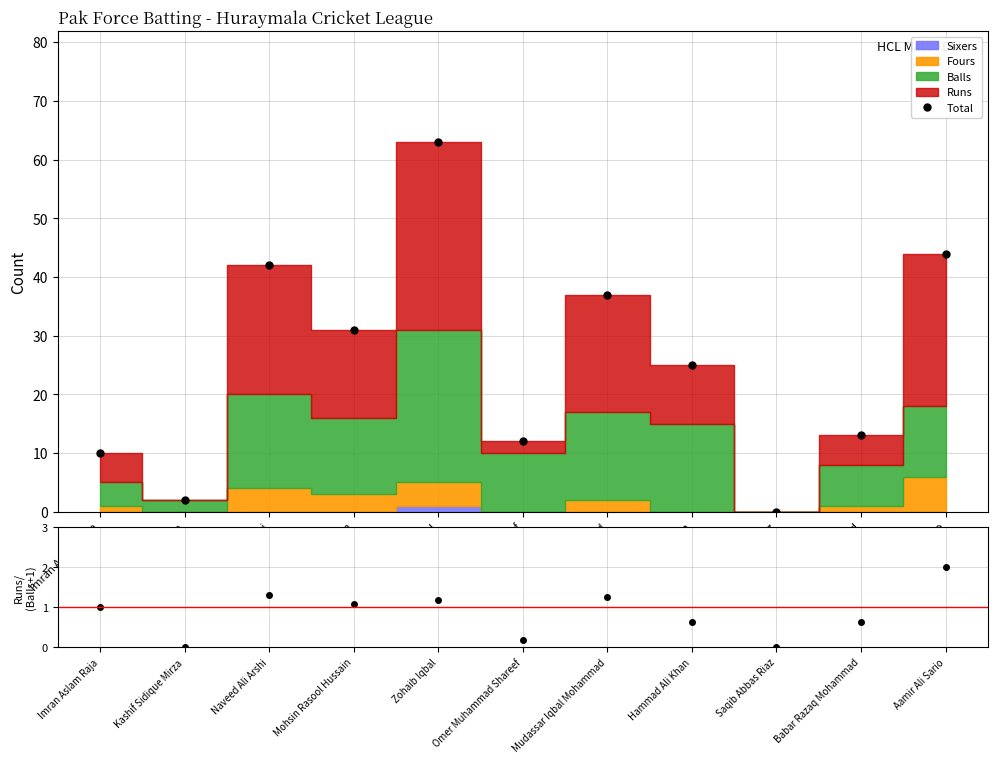

What is the sum of the Total values at Kashif Sidique Mirza and Hammad Ali Khan?

27